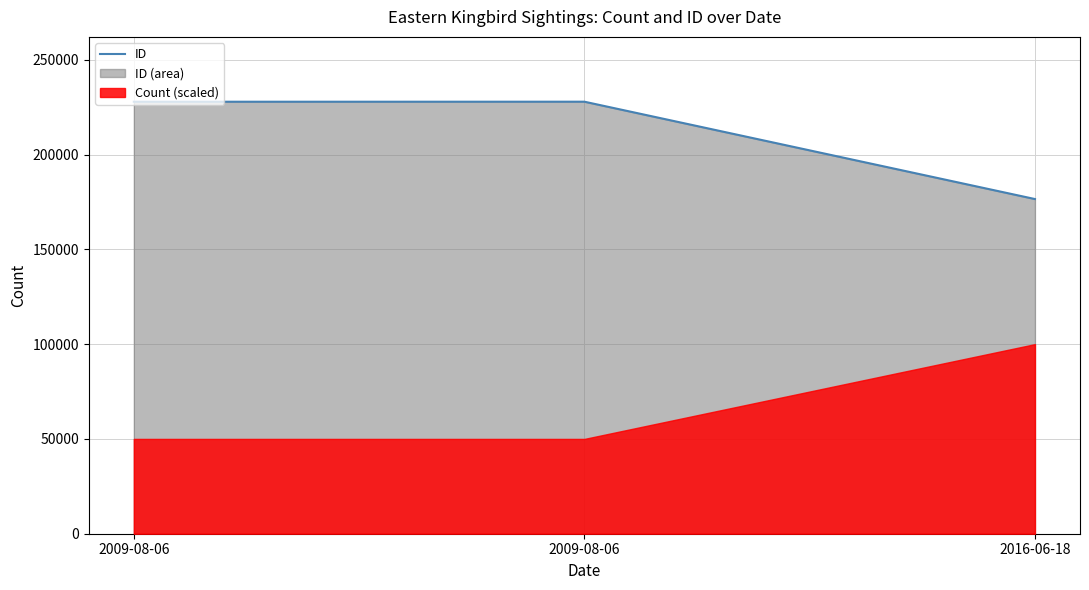

Which has a higher value, 2009-08-06 or 2016-06-18?

2009-08-06